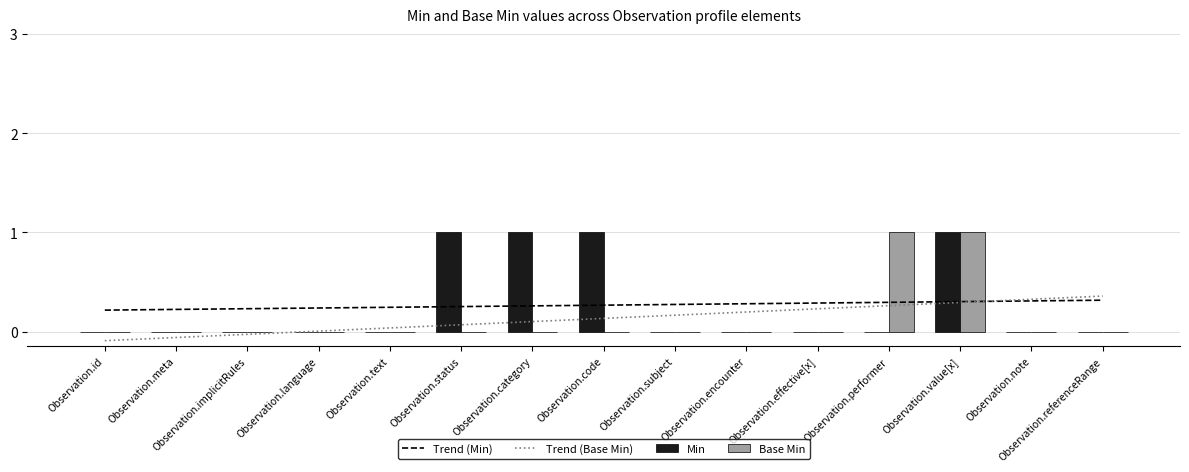

How many categories are shown in the chart?

15